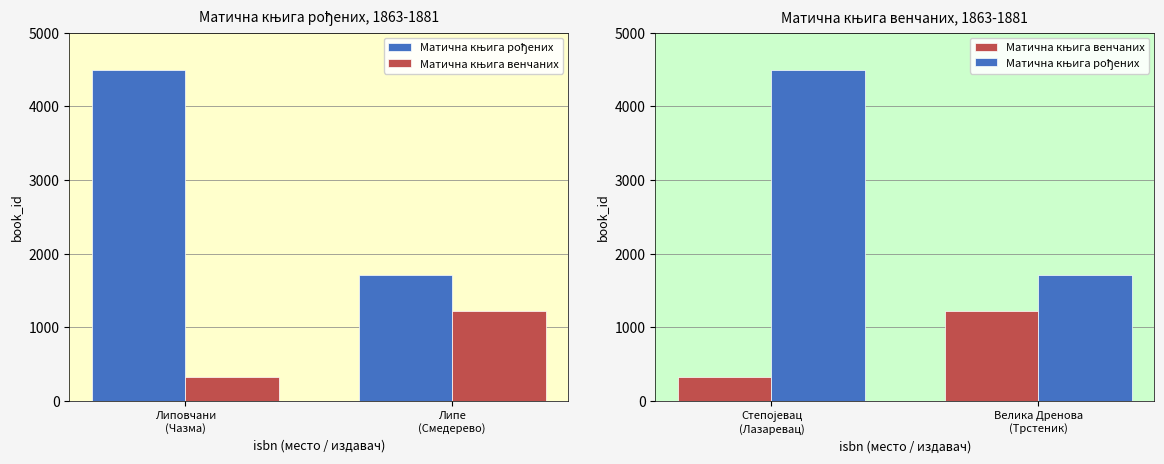

Reading left to right, what are all the values shown in this chart?

Матична књига рођених: 4489	1706
Матична књига венчаних: 328	1221